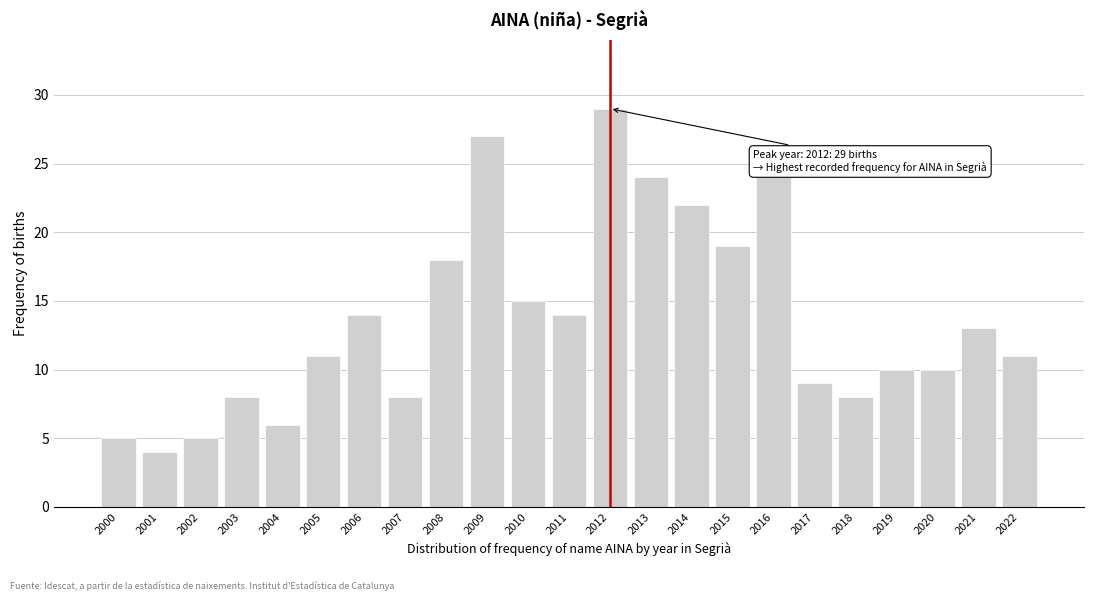

Reading left to right, list all the values displayed in this chart.

2000=5	2001=4	2002=5	2003=8	2004=6	2005=11	2006=14	2007=8	2008=18	2009=27	2010=15	2011=14	2012=29	2013=24	2014=22	2015=19	2016=24	2017=9	2018=8	2019=10	2020=10	2021=13	2022=11